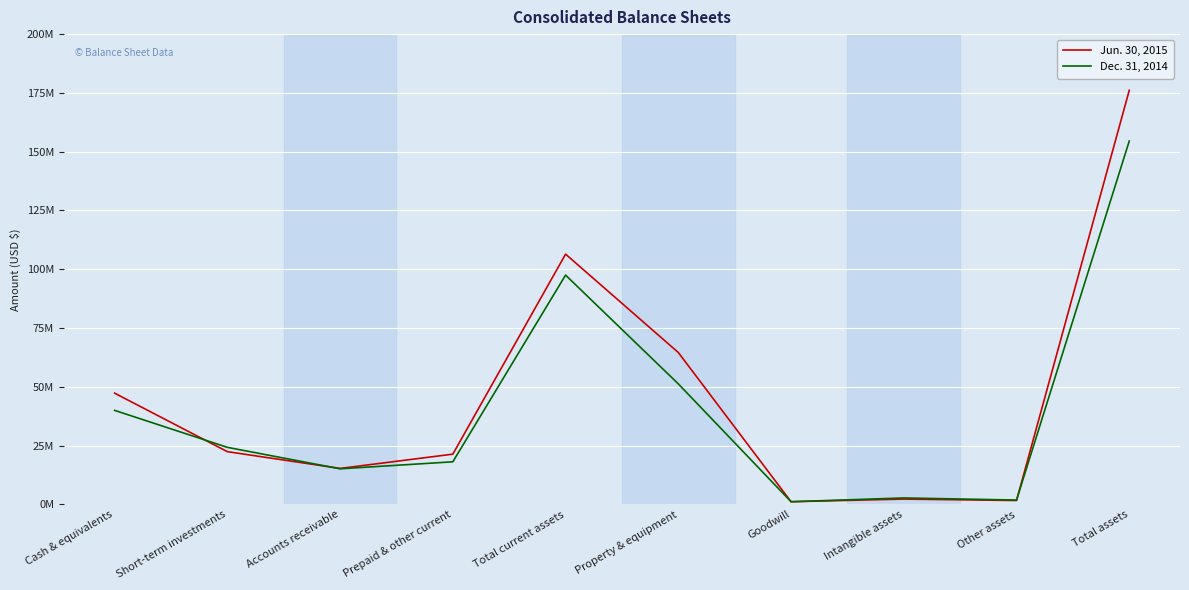

How many intersections are there between Jun. 30, 2015 and Dec. 31, 2014?

3